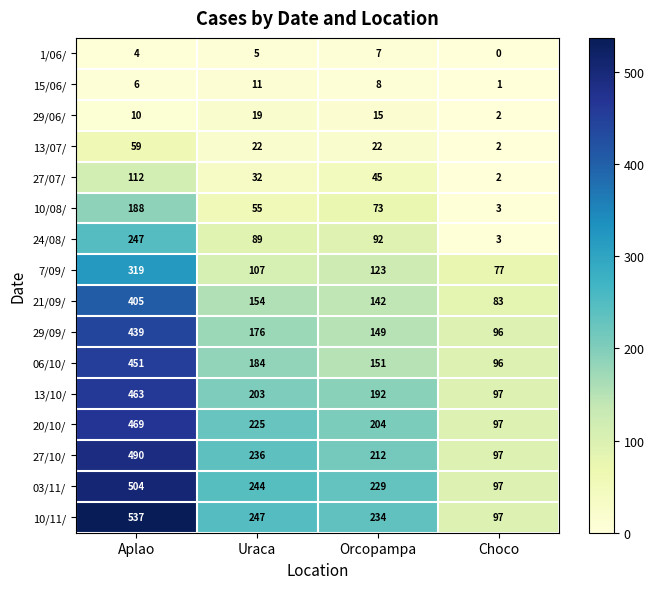

What is the sum of the 03/11/ values at Uraca and Choco?

341